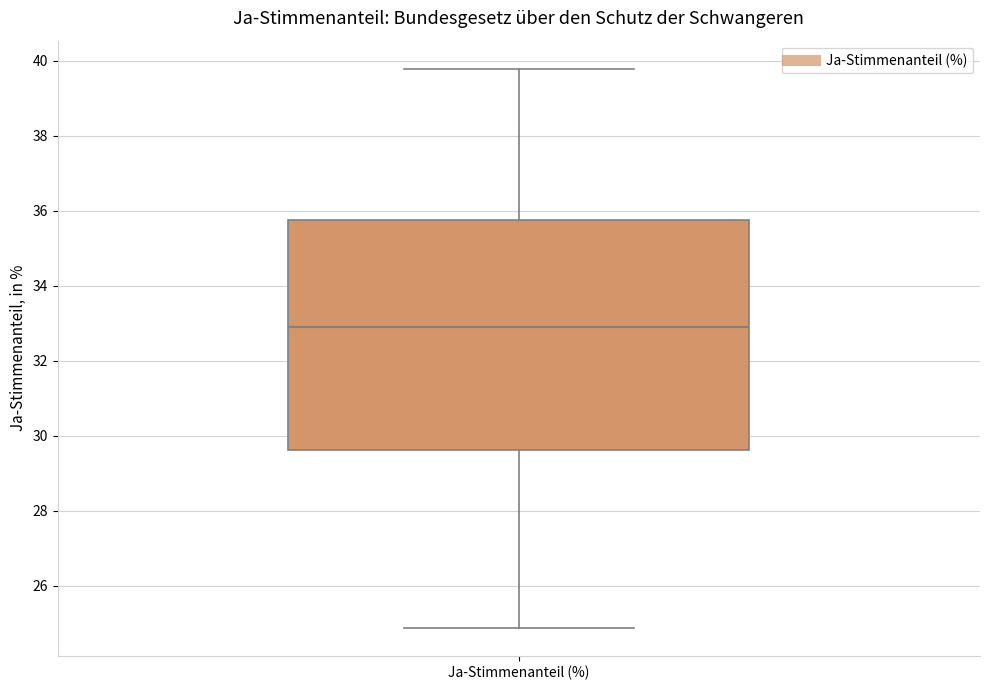

Where does the lower whisker of the box for Ja-Stimmenanteil (%) end on the y-axis? The values are not printed on the chart, so give them approximately, as read against the axis.

24.8